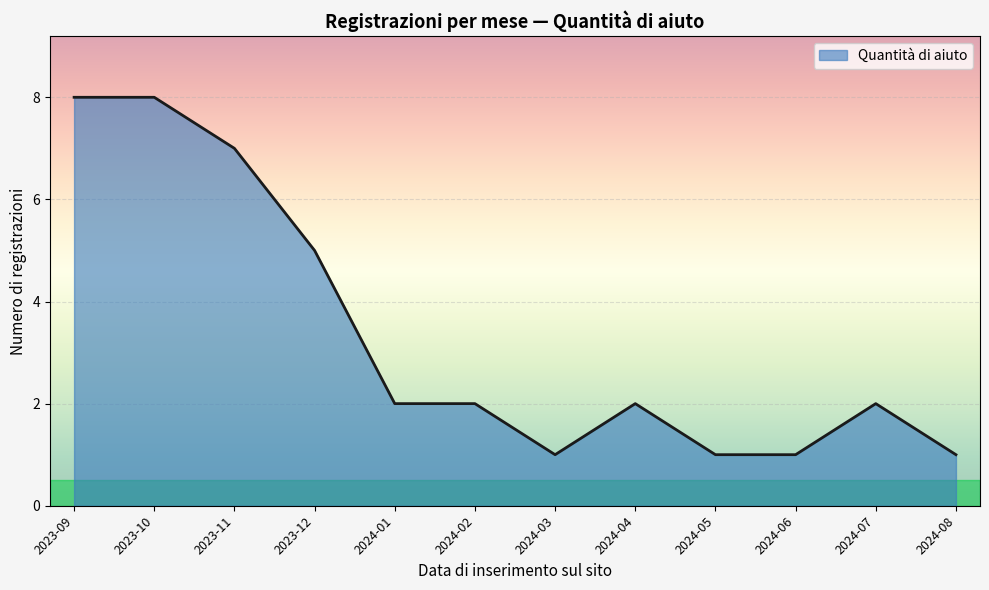

How many series are shown in this chart?

1